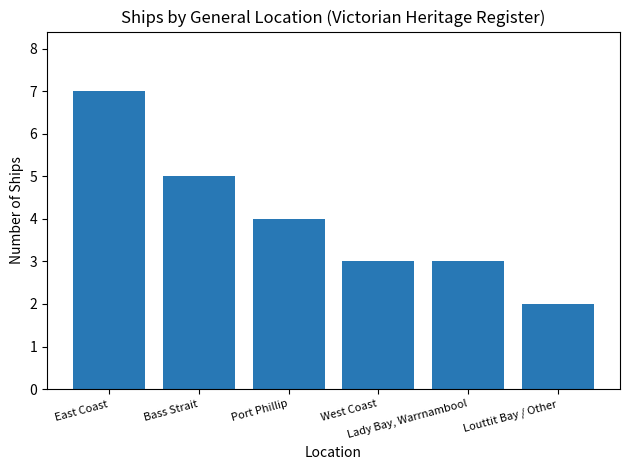

Is it true that the value at West Coast is 3?

True